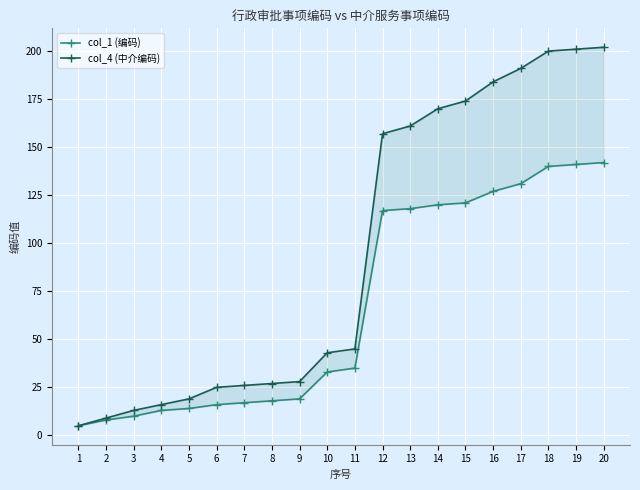

Is the value of col_1 (编码) at 5 greater than the value of col_4 (中介编码) at 2?

Yes